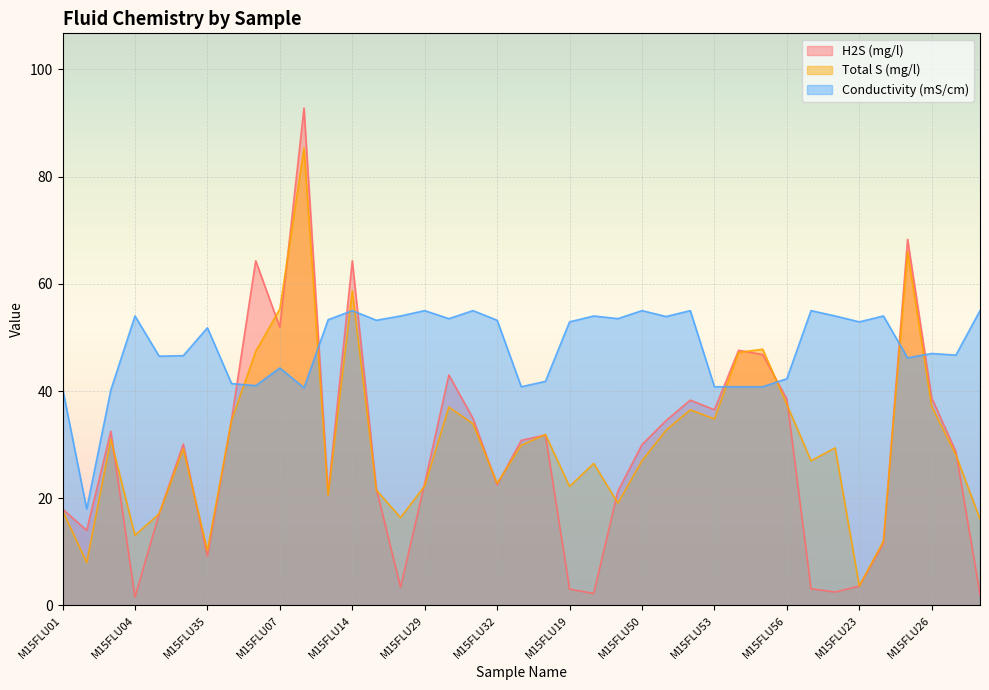

Is it true that Conductivity (mS/cm) equals 66.8 at M15FLU01?

False